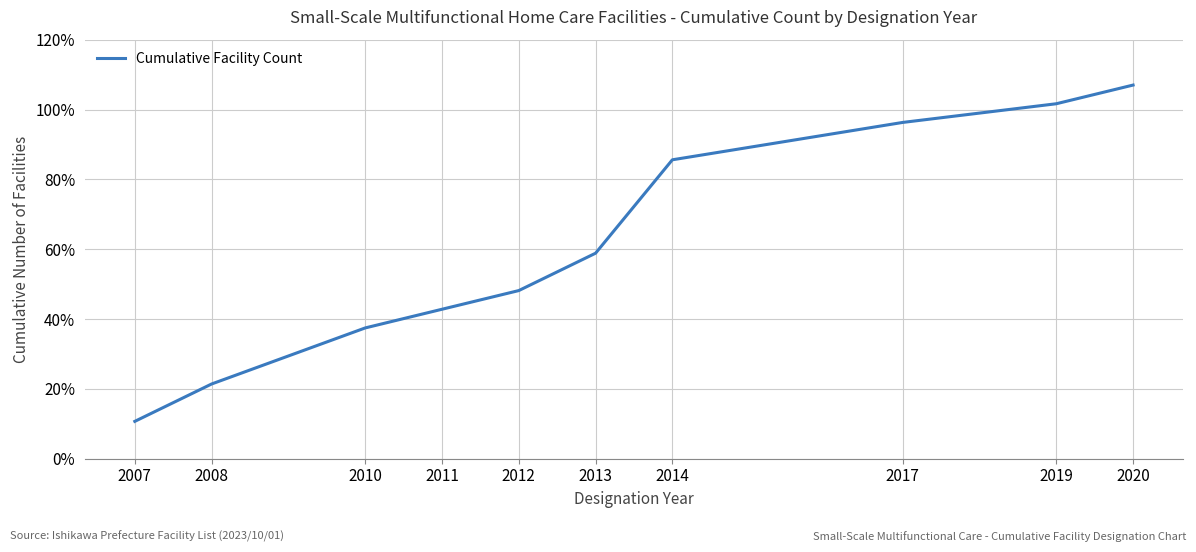

True or false: the data shows 19.8 at 2012.

False